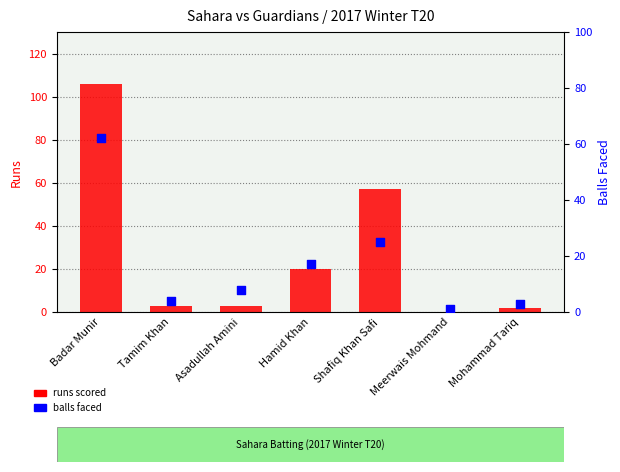

Which series reaches the maximum Y coordinate?

runs scored